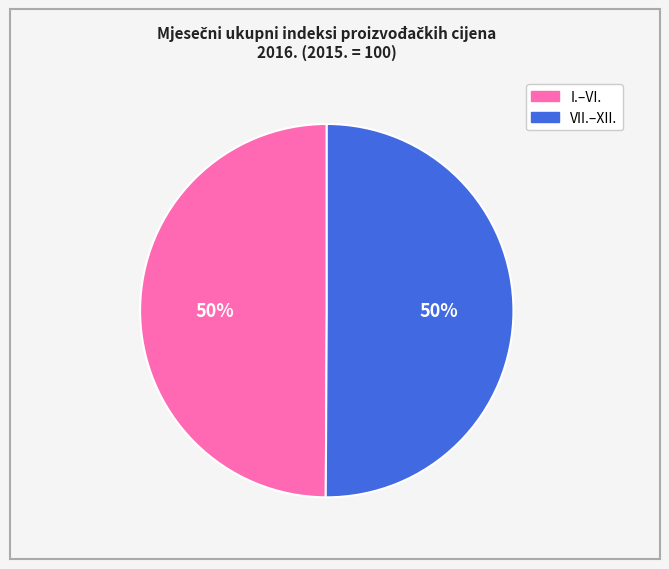

Approximately how many times larger is the value at VII.–XII. compared to I.–VI.?

1.0